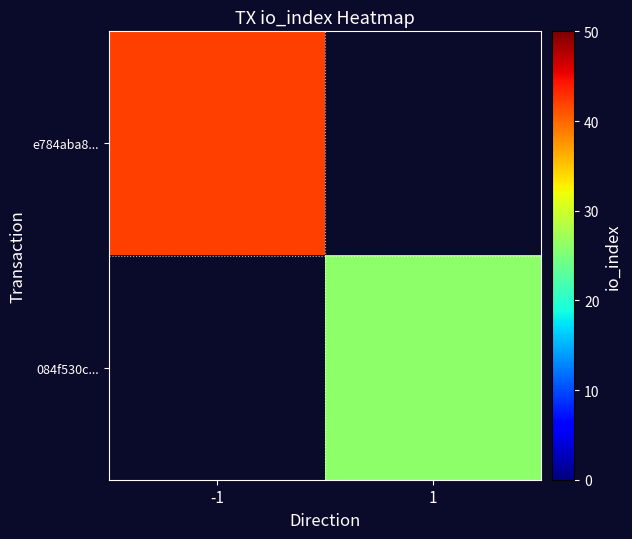

True or false: 084f530c... has a value of 26.0 at 1.

True